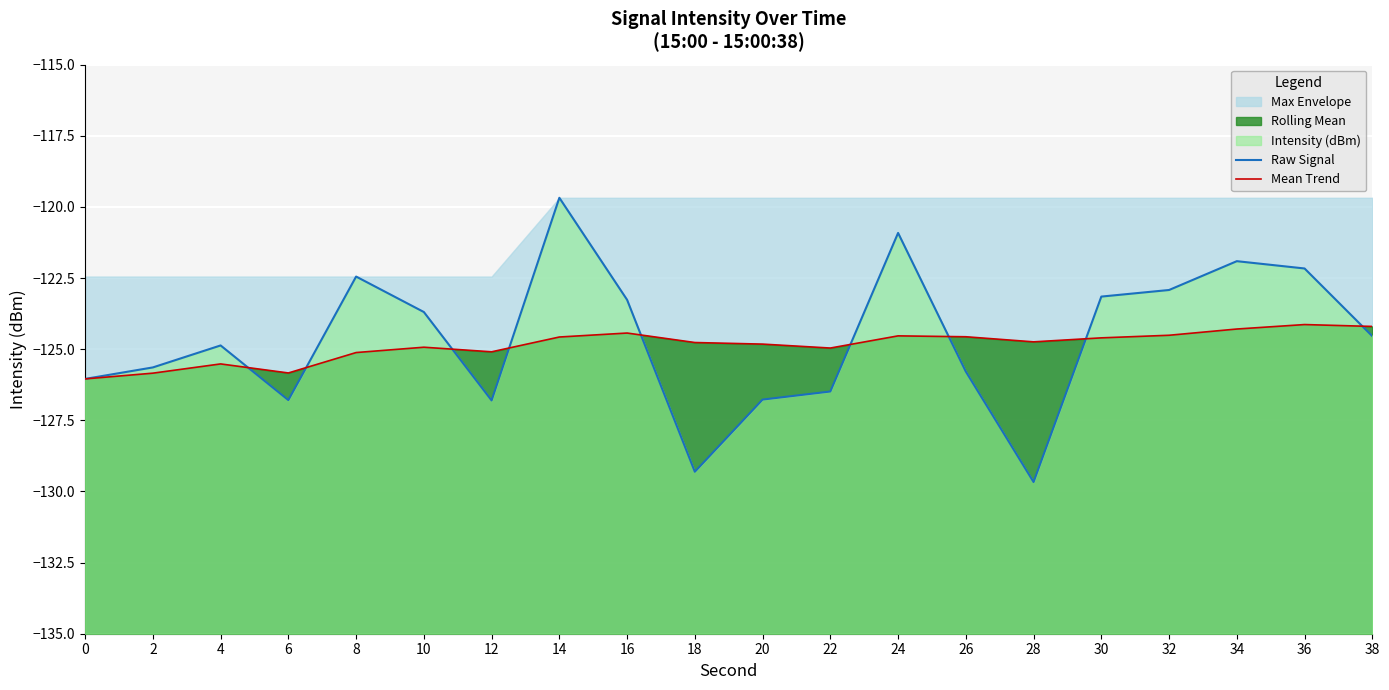

Which label corresponds to the smallest value in the chart?

28